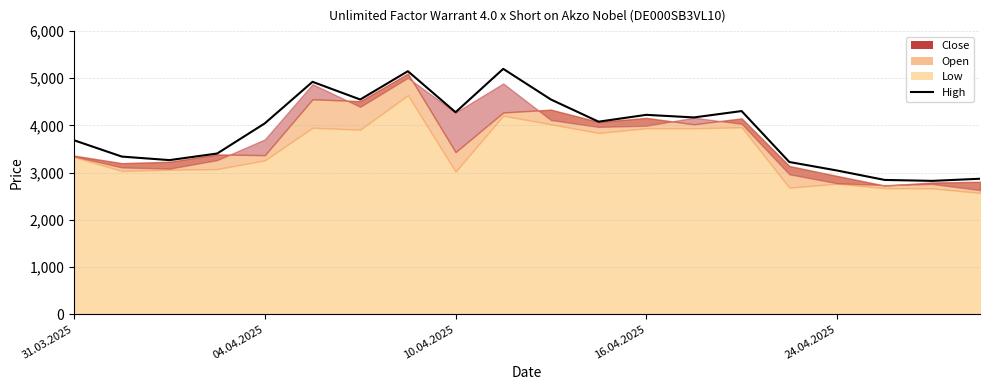

What is the difference between the maximum and minimum values?

2375